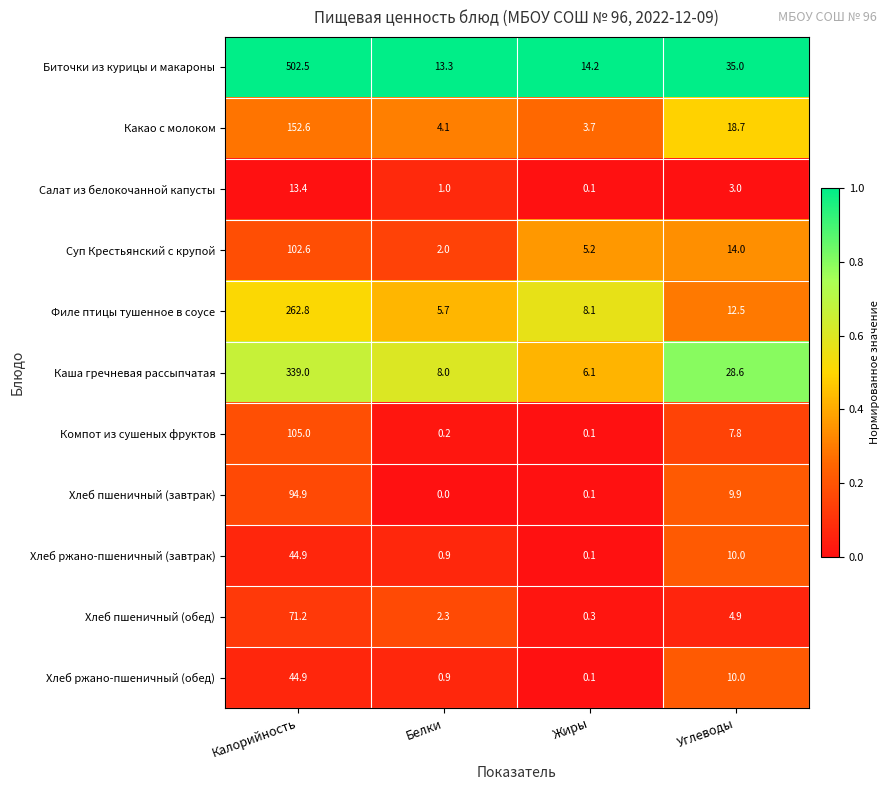

How many distinct data groups are displayed?

11